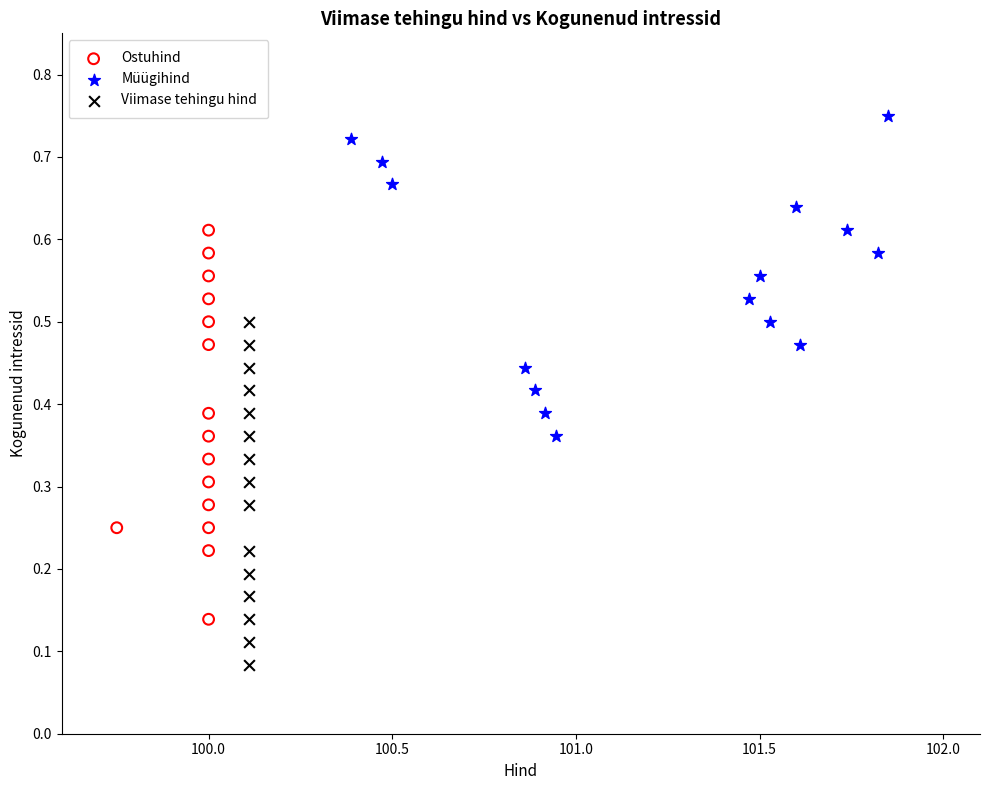

Which series contains the lowest Y value?

Viimase tehingu hind